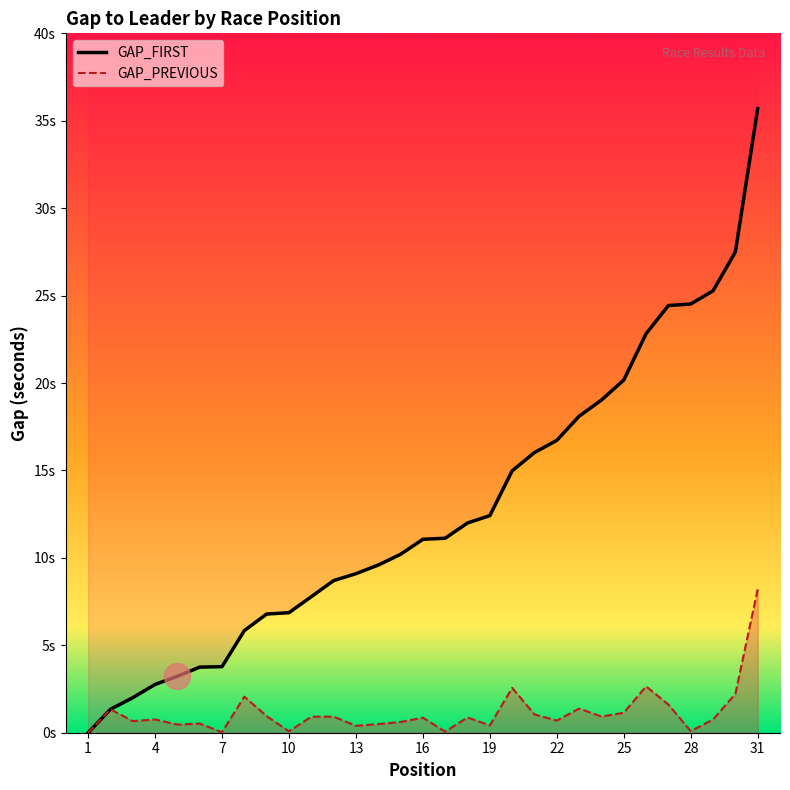

Which series has the largest total across all categories?

GAP_FIRST